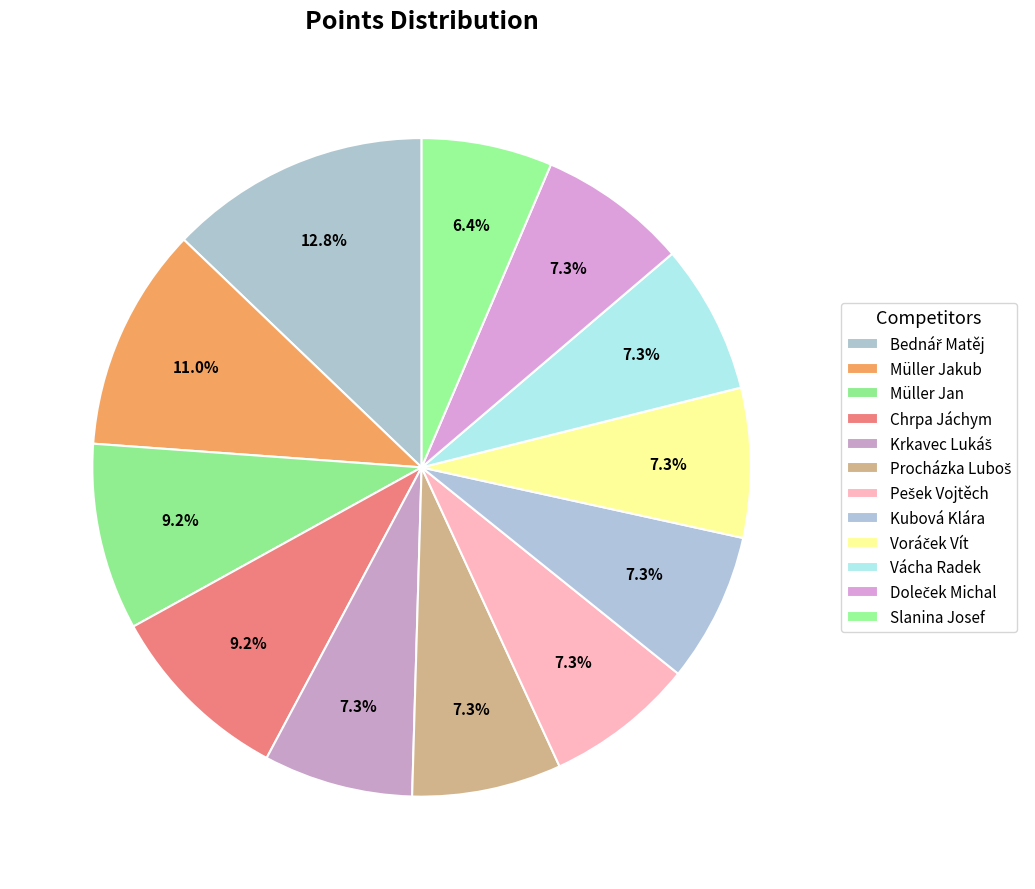

How many slices are in this pie chart?

12